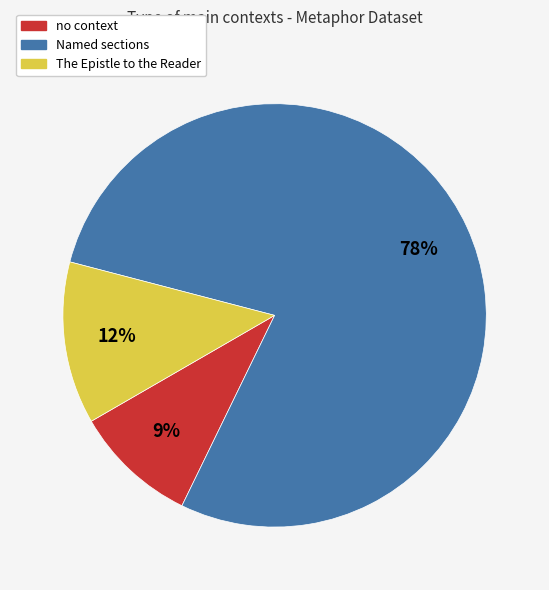

Which has a higher value, Named sections or no context?

Named sections